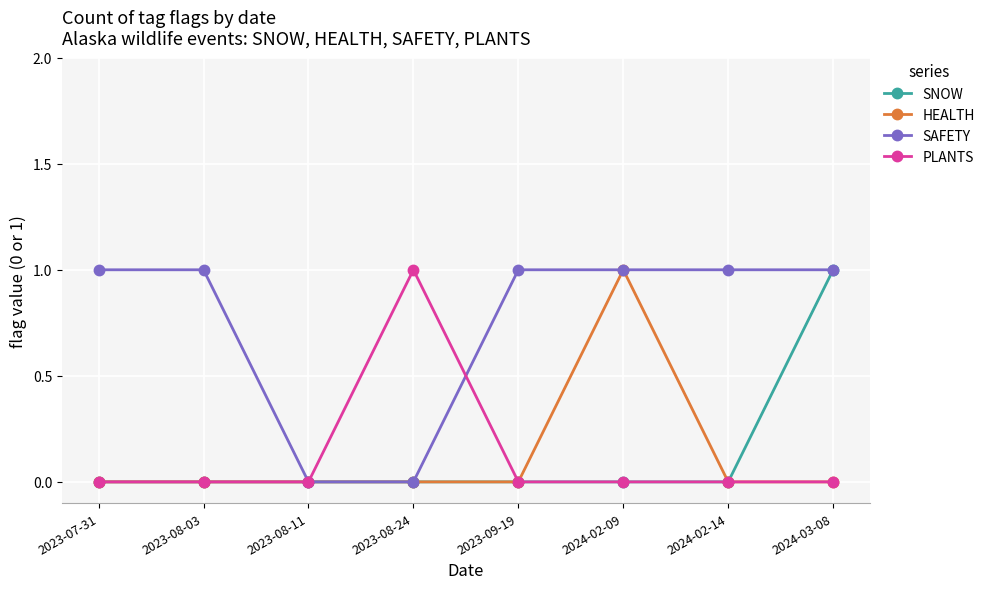

What is the difference between the HEALTH values at 2023-08-11 and 2024-02-09?

1